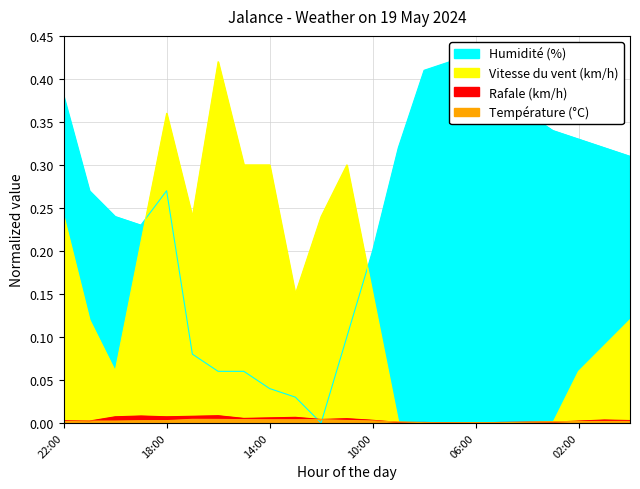

True or false: Vitesse du vent (km/h) and Humidité (%) intersect in this chart.

True